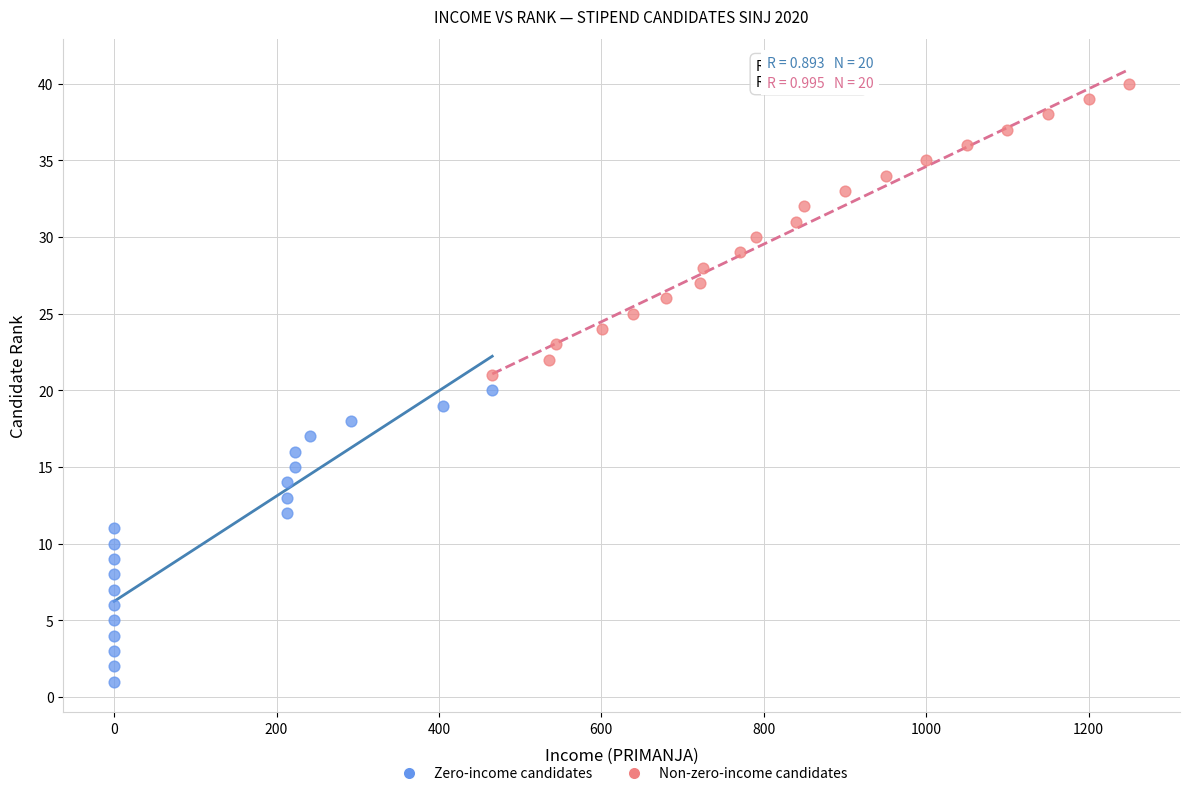

What are all the series names shown in the legend?

Zero-income candidates, Non-zero-income candidates